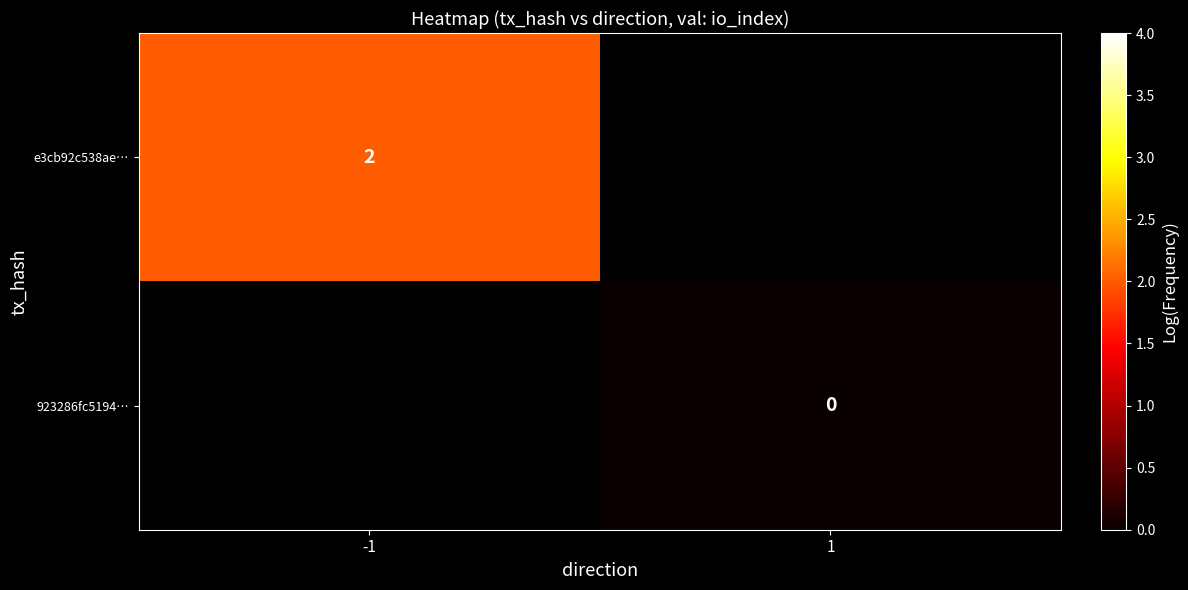

True or false: e3cb92c538ae… has a value of 2 at -1.

True